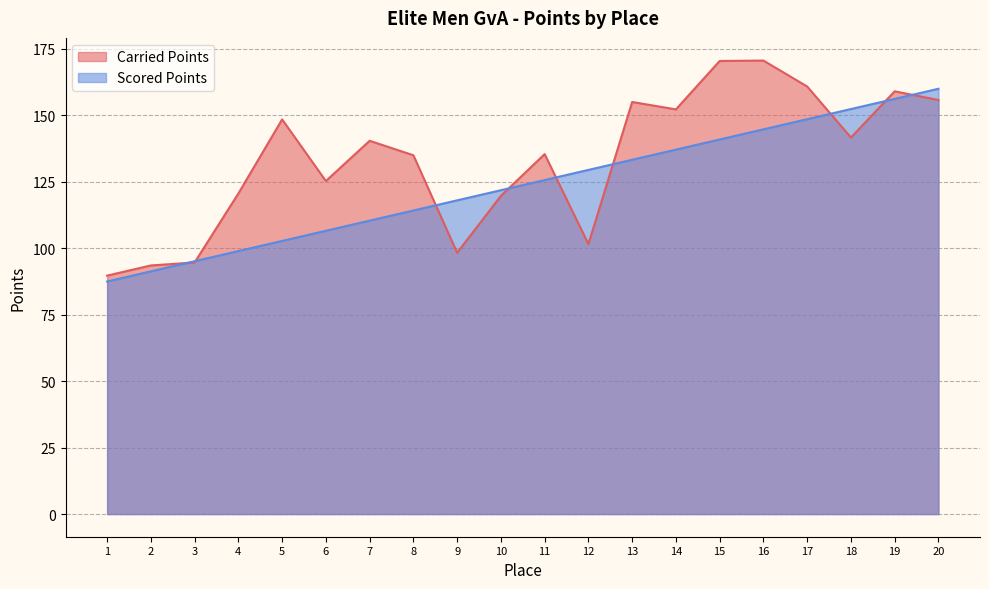

In Carried Points, how many points are lower than both neighbors (excluding endpoints)?

5